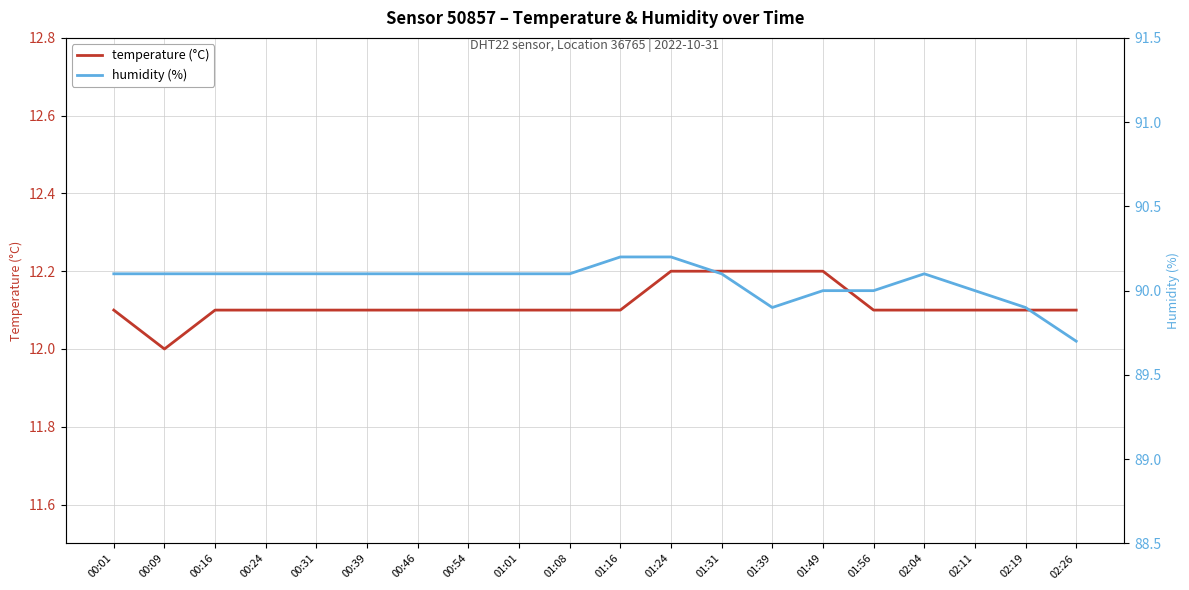

At which label does temperature (°C) reach its minimum?

00:09